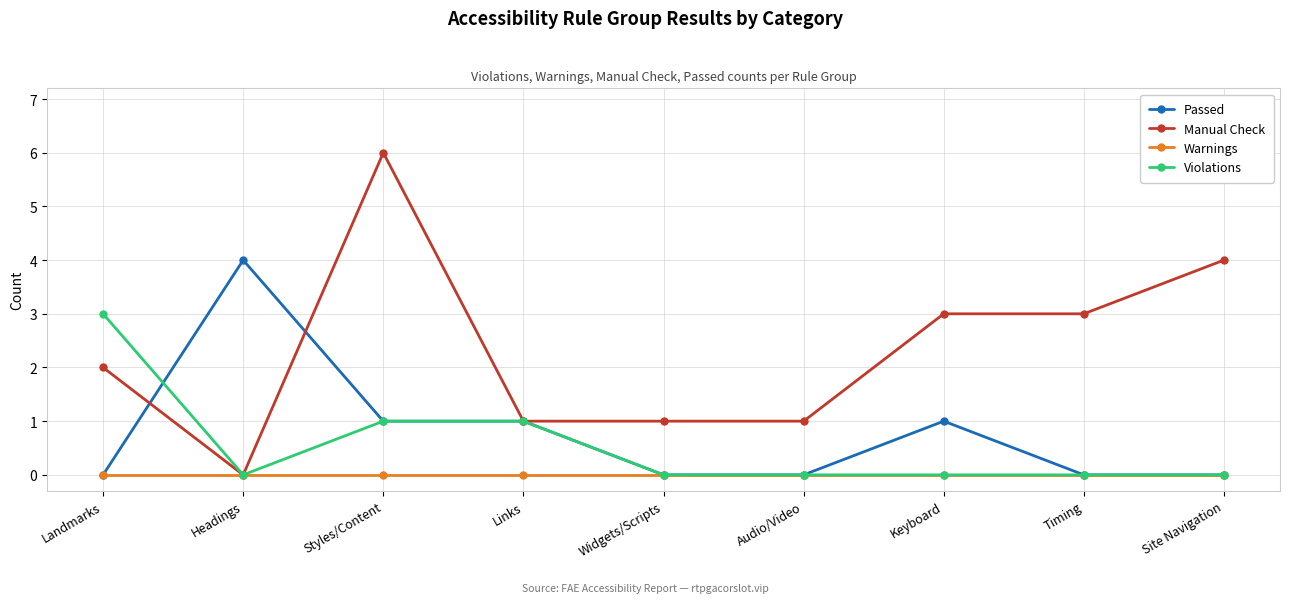

Which series has the widest spread of values?

Manual Check